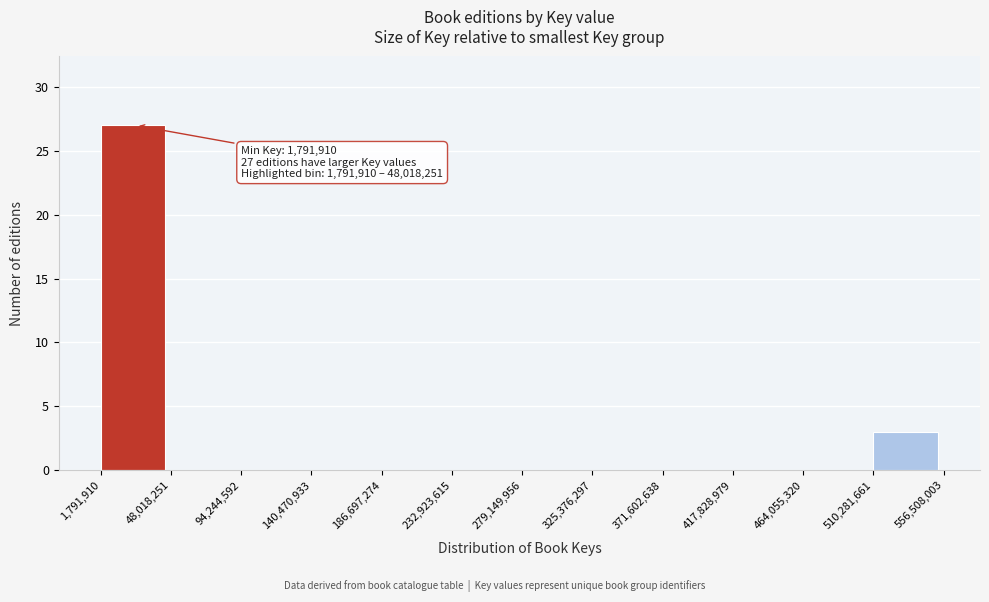

Which range on the x-axis has the tallest bar?

1,791,910 to 48,018,251